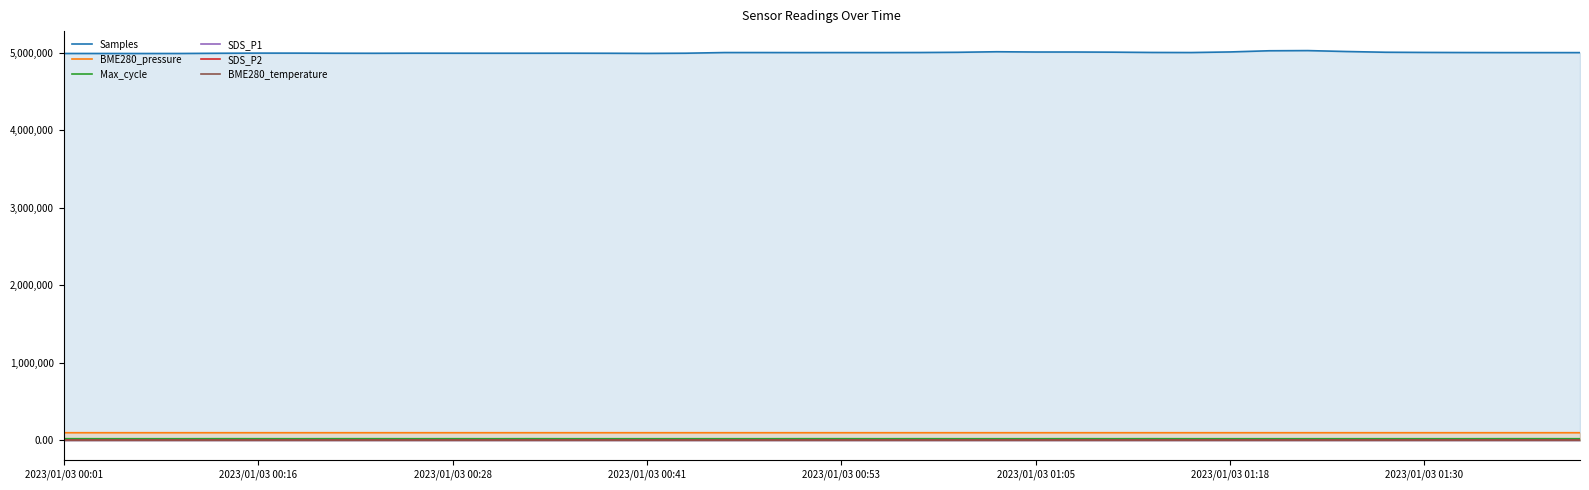

Is the value of BME280_temperature at 11 greater than the value of Max_cycle at 32?

No